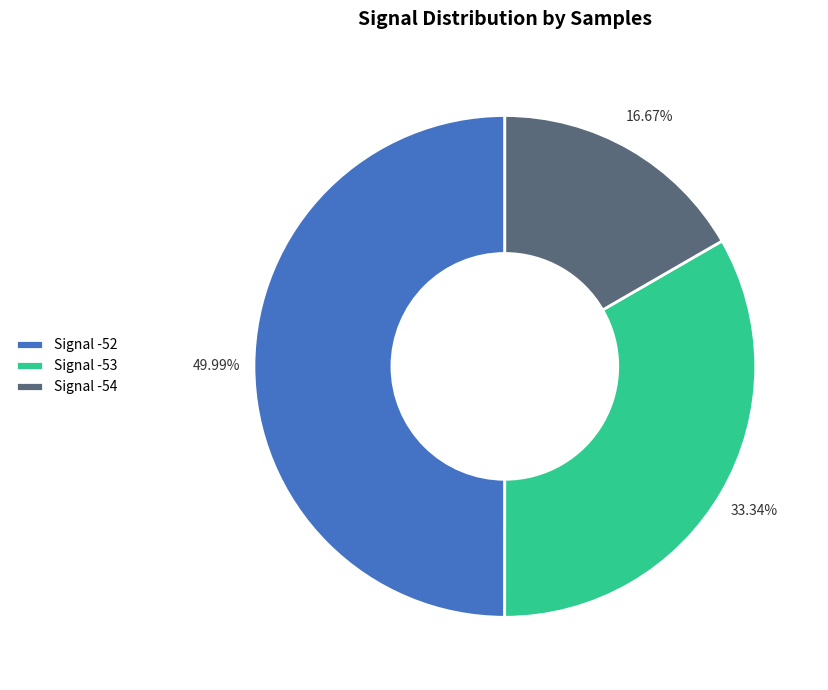

Do Signal -53 and Signal -52 together represent more than half of the pie?

Yes